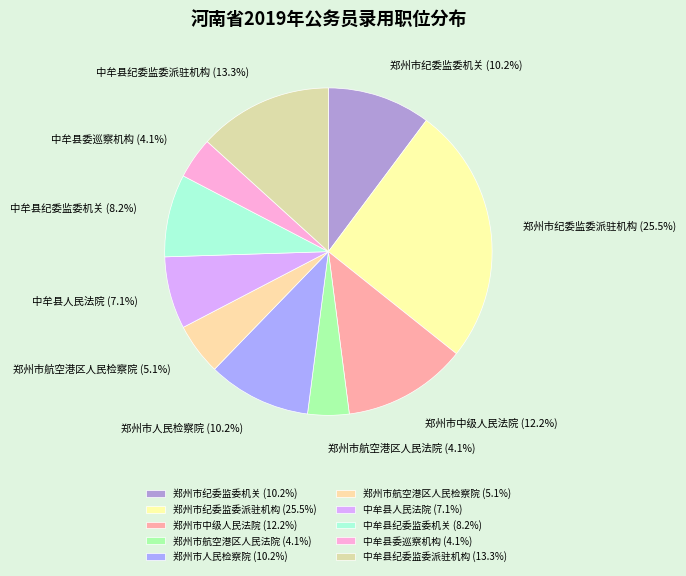

True or false: 郑州市纪委监委机关 accounts for 23% of the total.

False